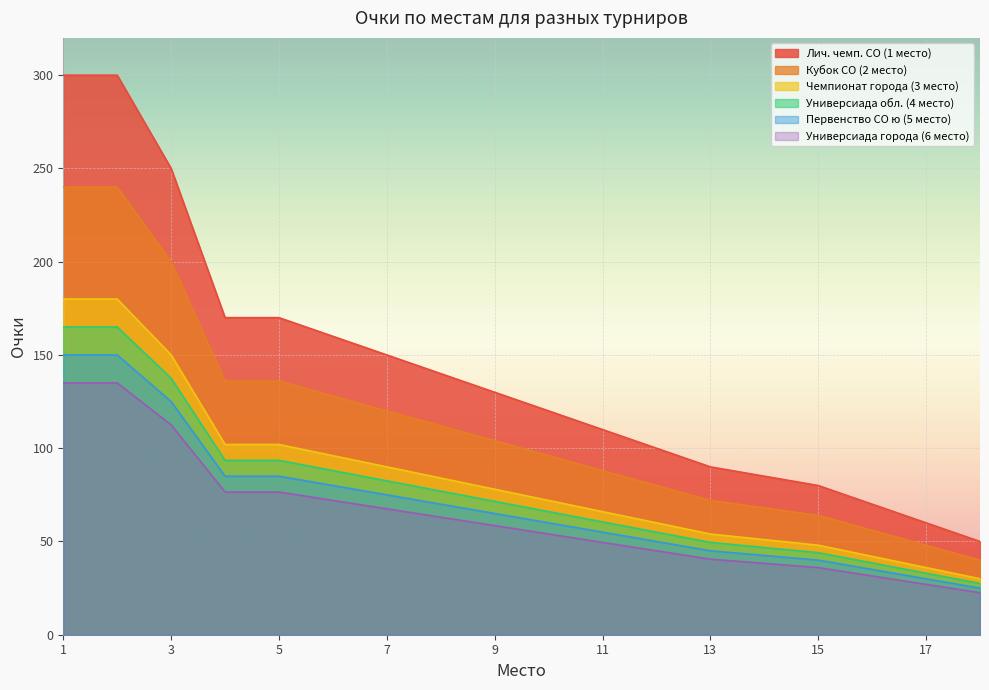

Which category has the lowest value in the col_4 series?

18